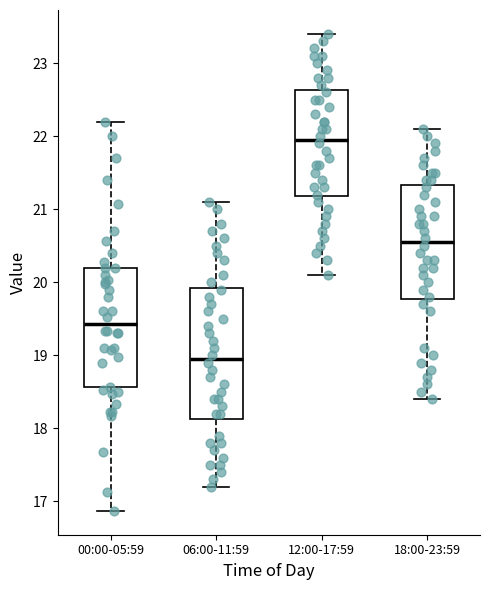

Comparing the boxes themselves (not the whiskers), which one is the tallest?

06:00-11:59